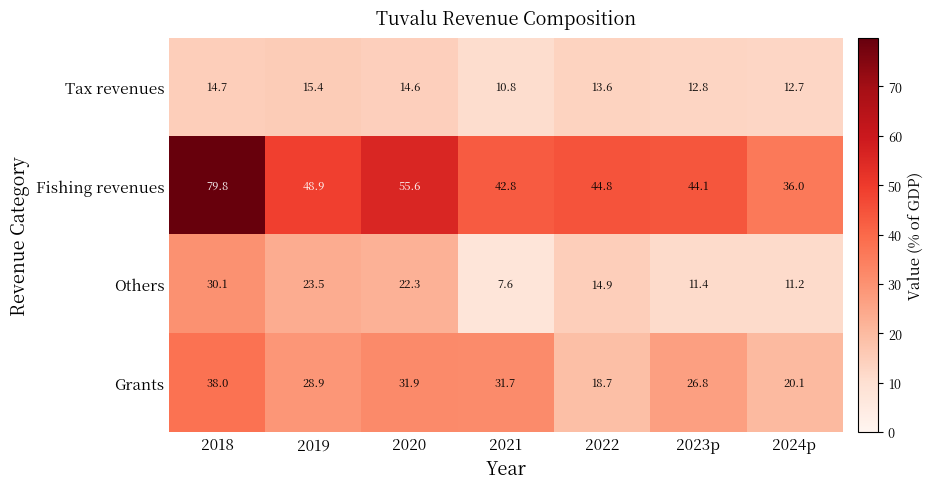

Where does the Fishing revenues series first go above 44?

2018